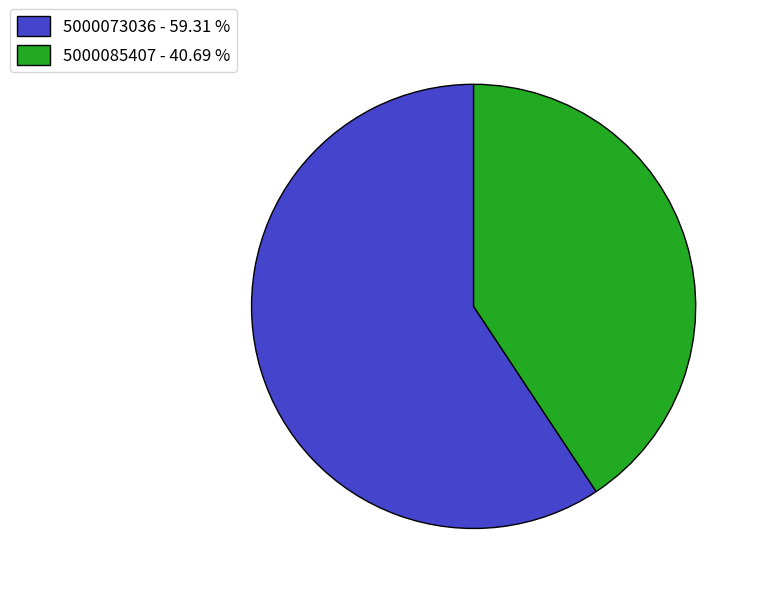

Does 5000073036 represent more than half of the total?

Yes